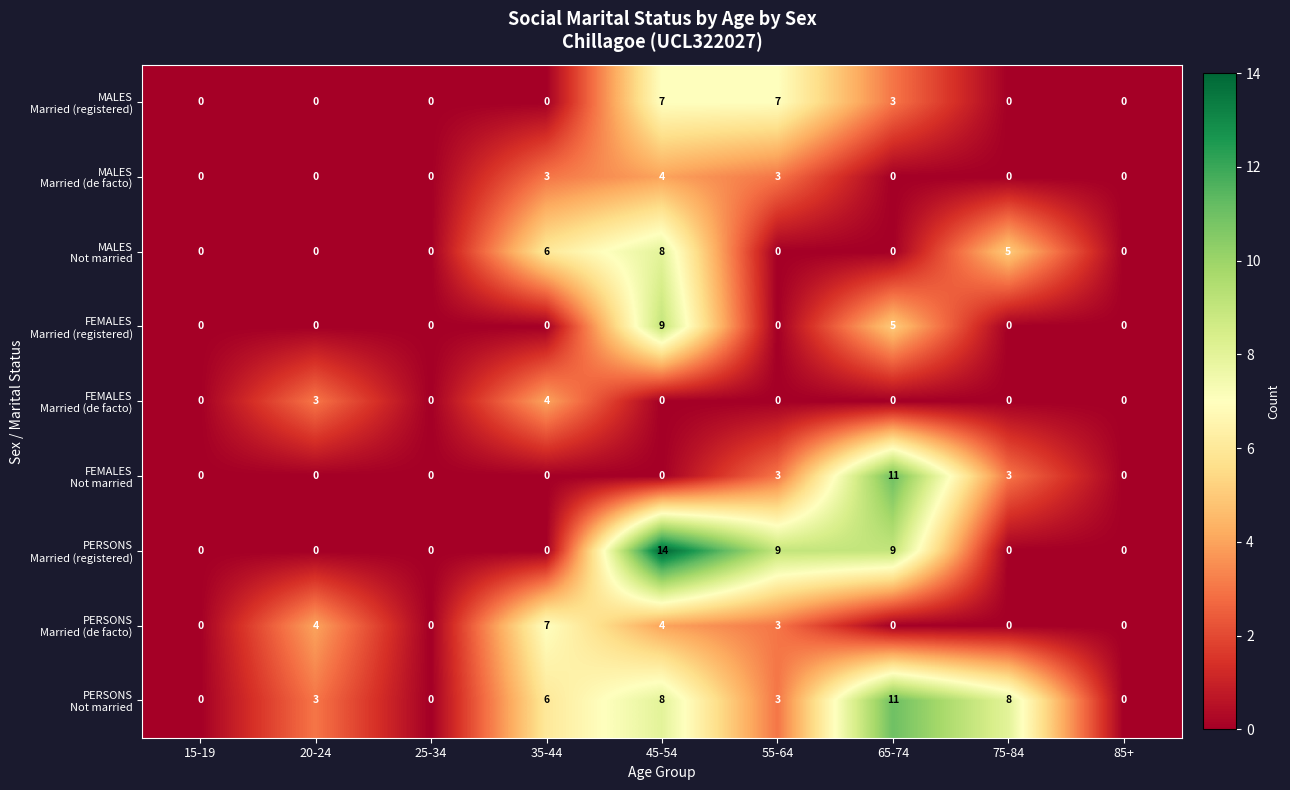

What is the total value across all series at 55-64?

28